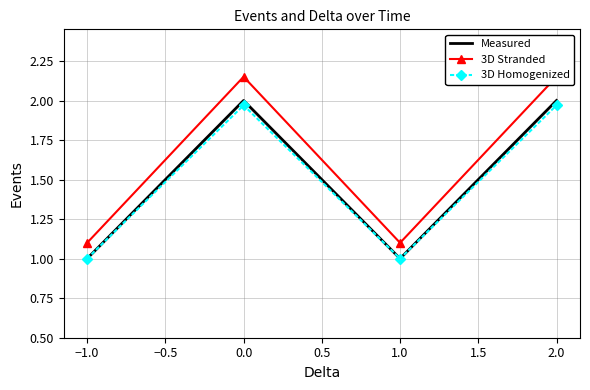

The value of Measured at 1.0 is 1.0. True or false?

True